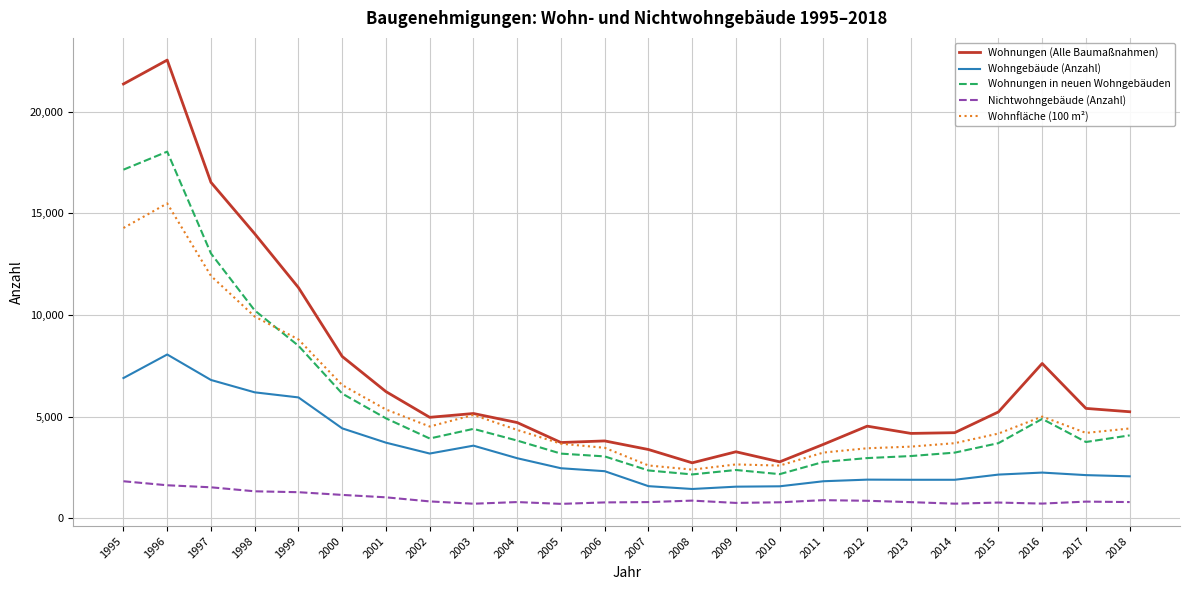

Which series changed the most between 1997 and 2012?

Wohnungen (Alle Baumaßnahmen)